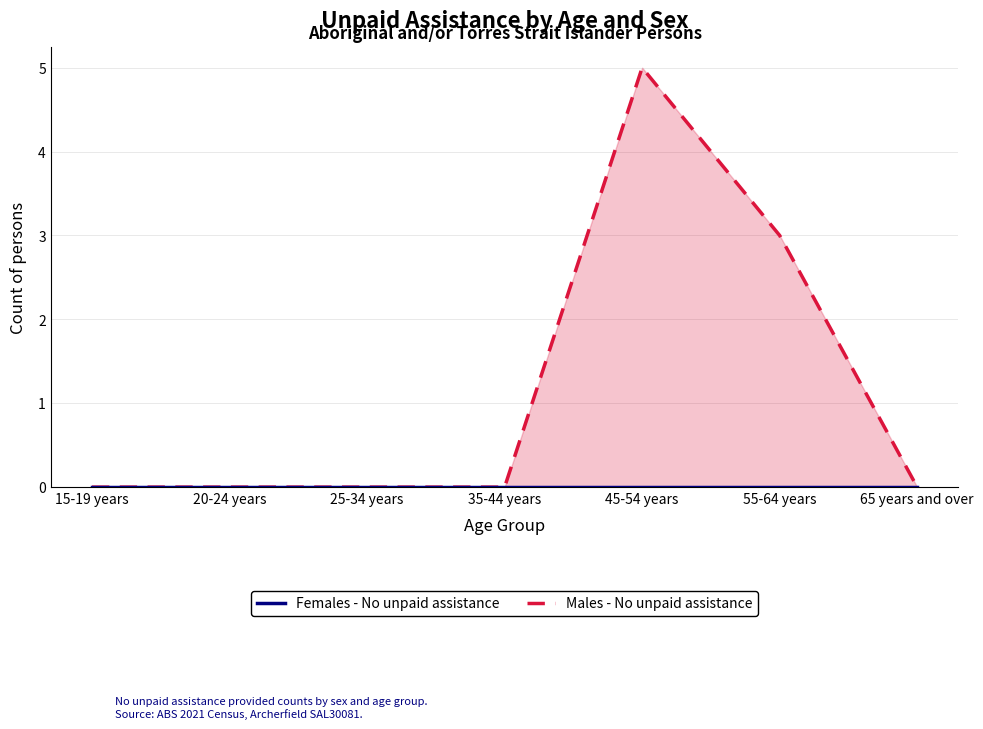

Reading right to left, list all the values displayed in this chart.

Females - No unpaid assistance: 65 years and over=0	55-64 years=0	45-54 years=0	35-44 years=0	25-34 years=0	20-24 years=0	15-19 years=0
Males - No unpaid assistance: 65 years and over=0	55-64 years=3	45-54 years=5	35-44 years=0	25-34 years=0	20-24 years=0	15-19 years=0